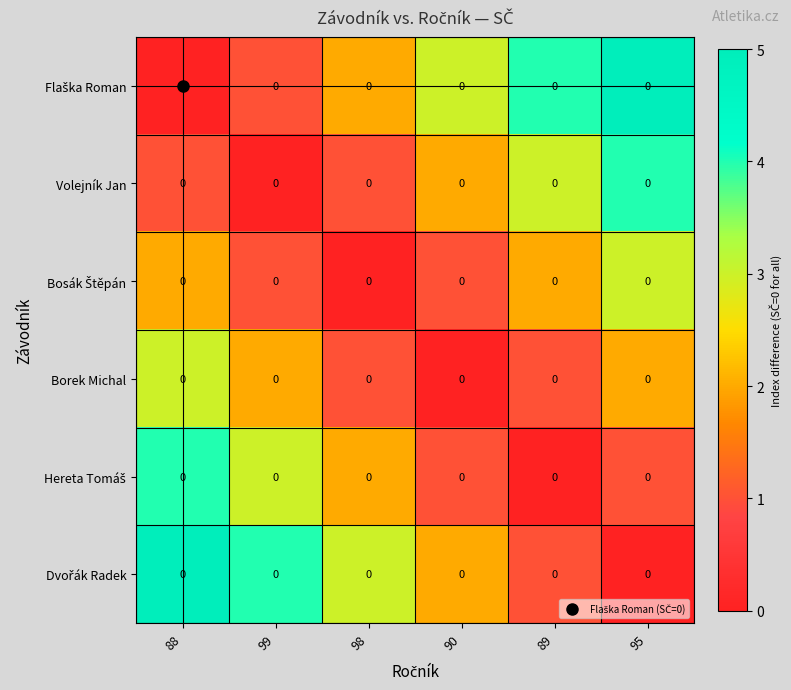

Is the value of Volejník Jan at 88 greater than the value of Borek Michal at 90?

Yes